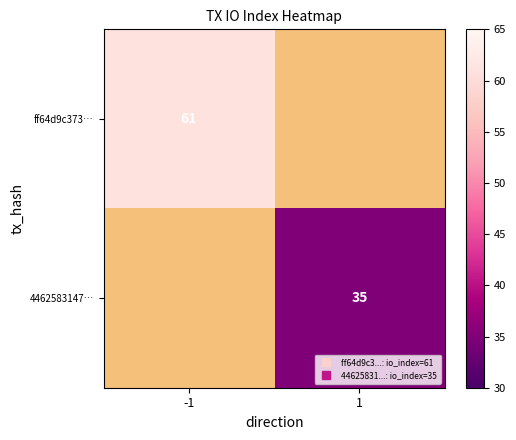

Which series has the largest range (max minus min)?

ff64d9c373…